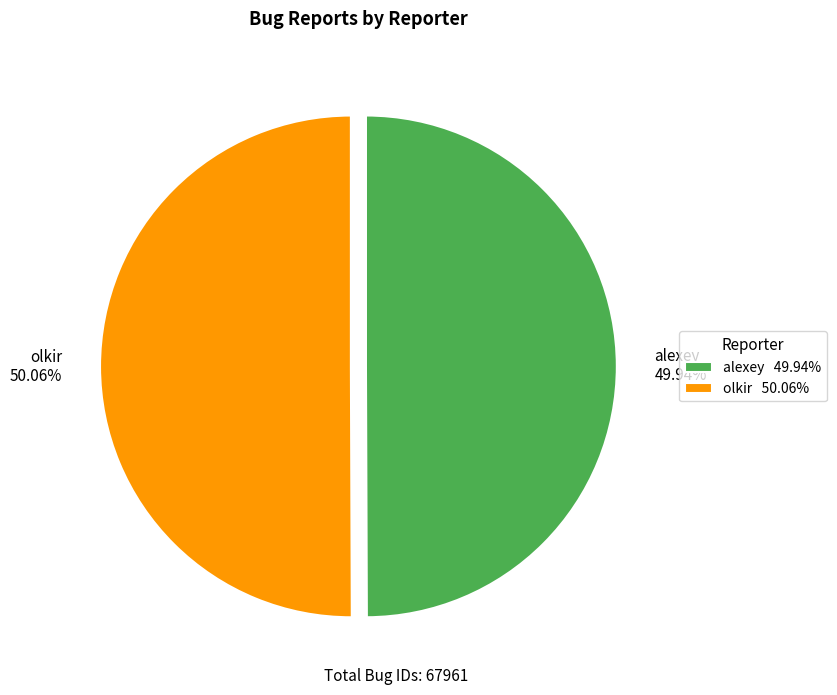

Is there a majority slice in this chart?

Yes